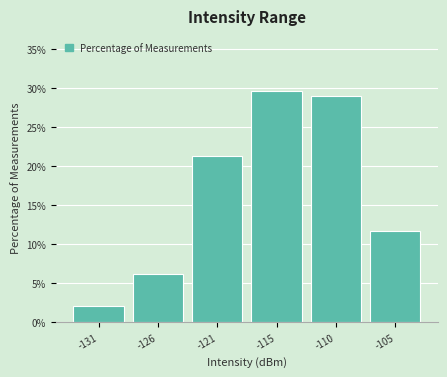

Reading left to right, transcribe all the data shown in this chart.

-131=2.1	-126=6.2	-121=21.4	-115=29.7	-110=29.0	-105=11.7